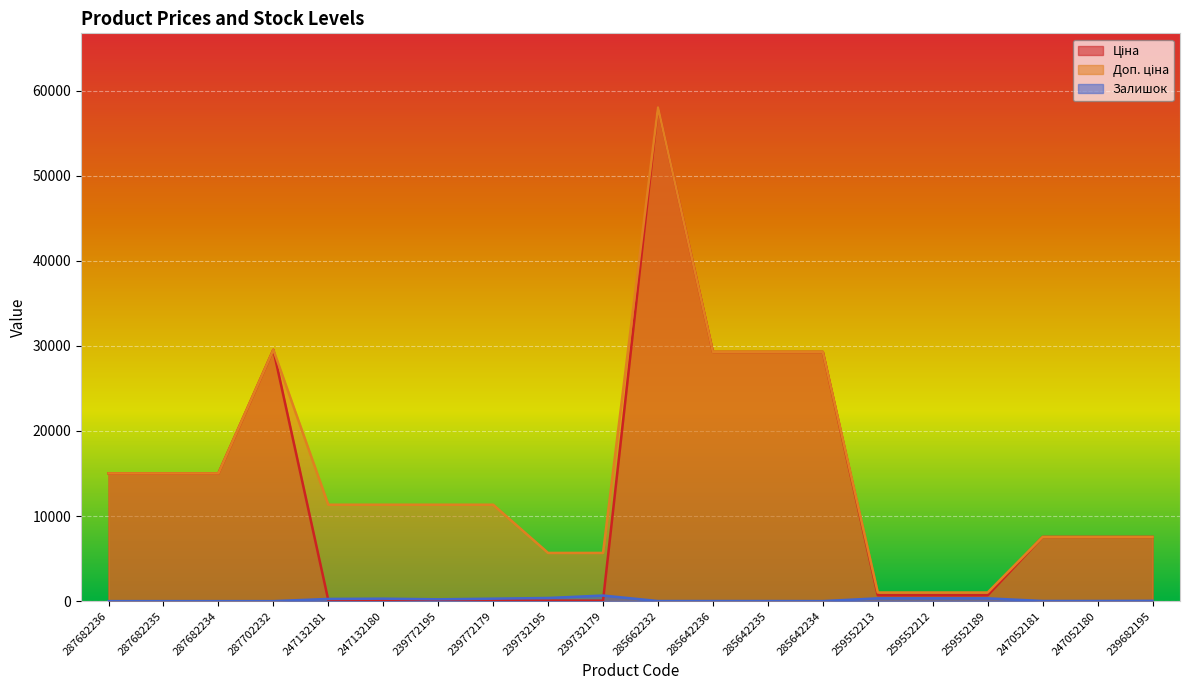

How many values in the Залишок series exceed 38?

9